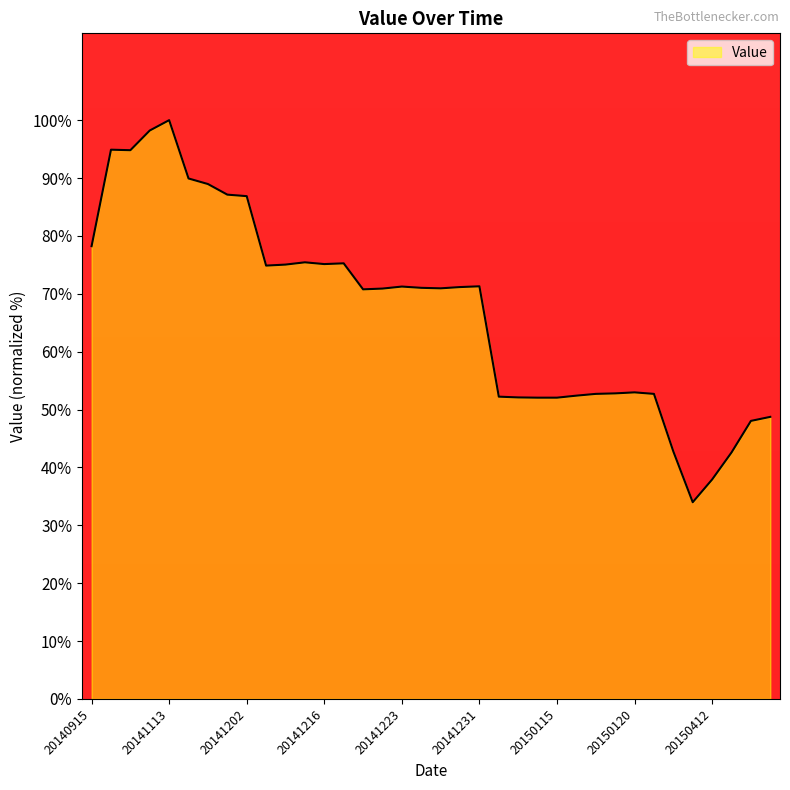

What is the greatest value displayed?

100.0